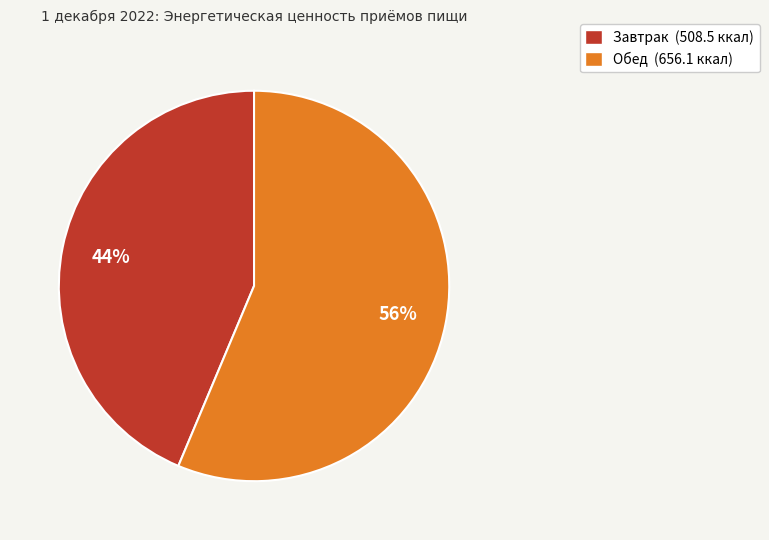

Which slice is the smallest?

Завтрак